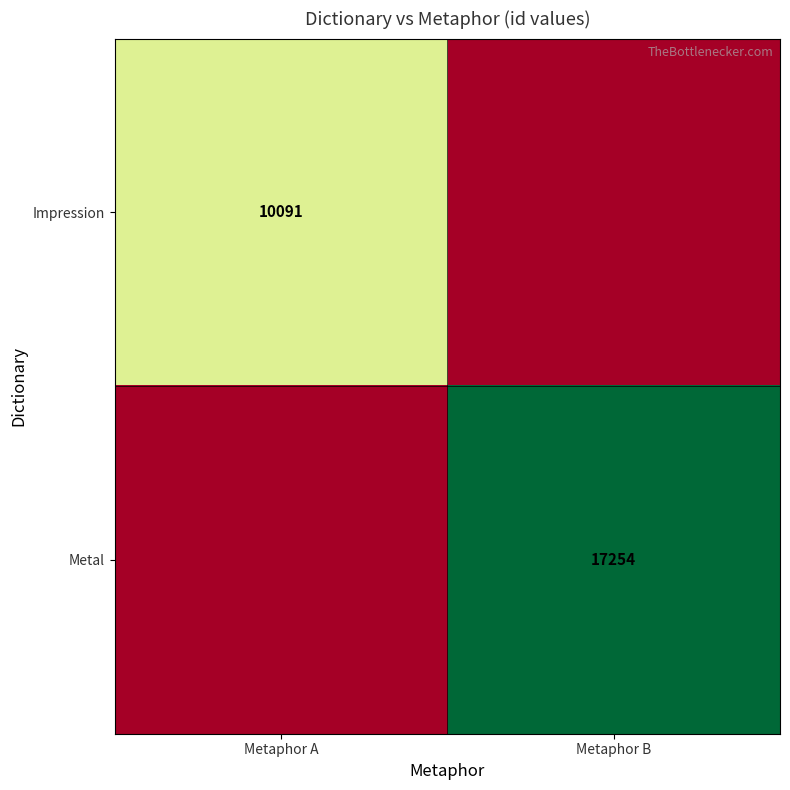

Is it true that Metal equals 9089 at Metaphor B?

False